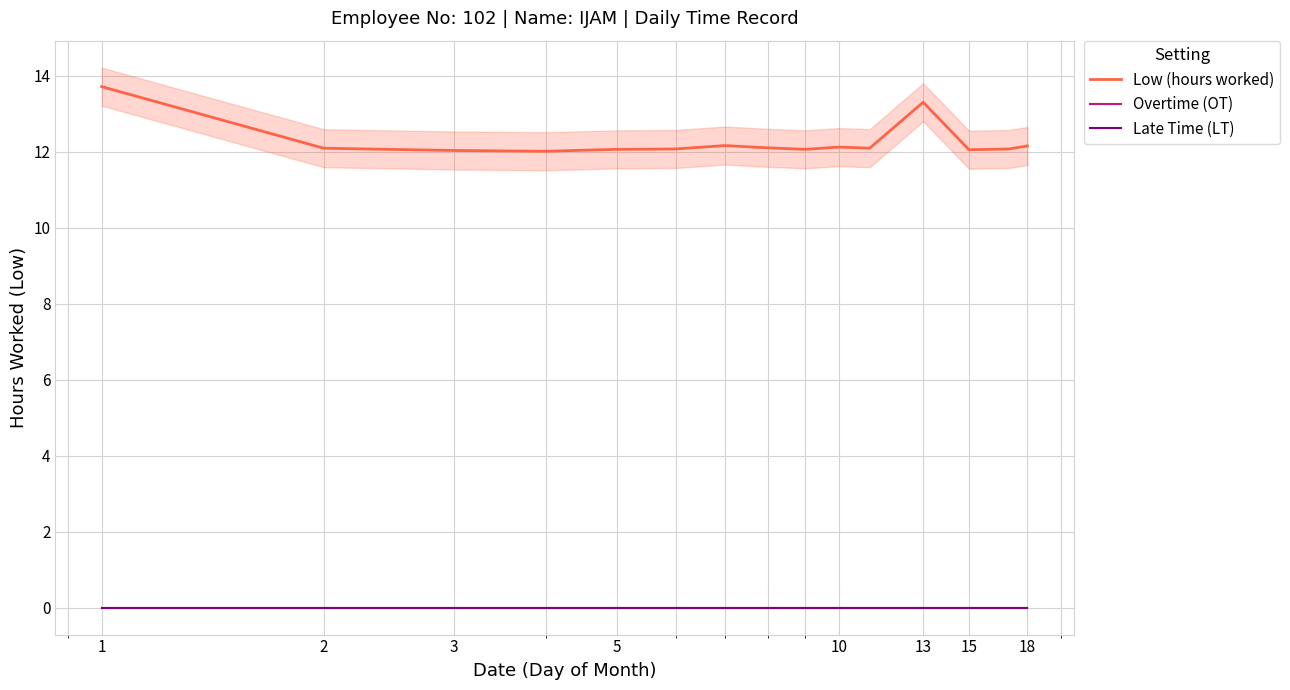

True or false: Overtime (OT) and Late Time (LT) intersect in this chart.

False